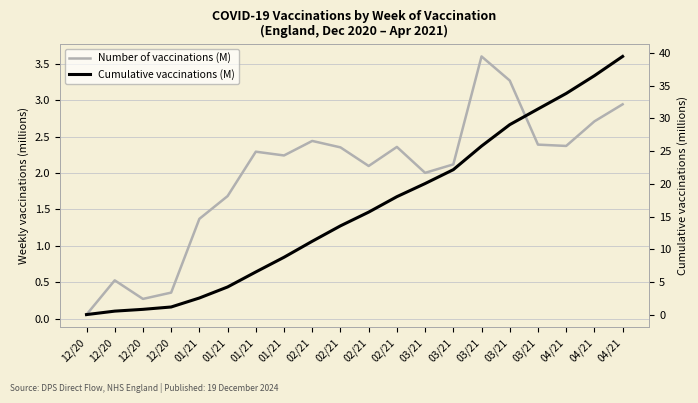

What is the sum of the Cumulative vaccinations (M) values at 01/21 and 01/21?

6.9